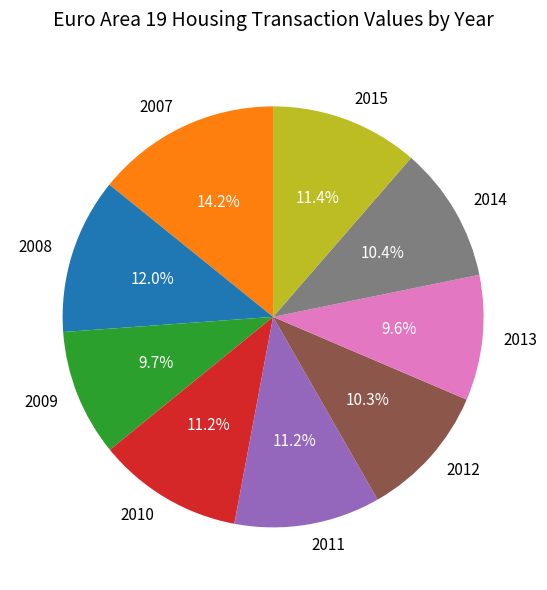

To the nearest percent, what portion does 2008 represent?

12%